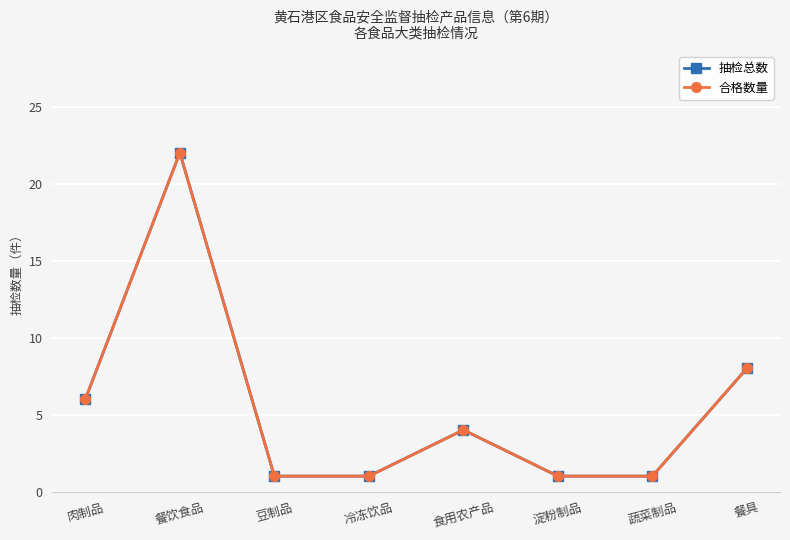

True or false: 合格数量 has more than 1 interior local peaks.

True